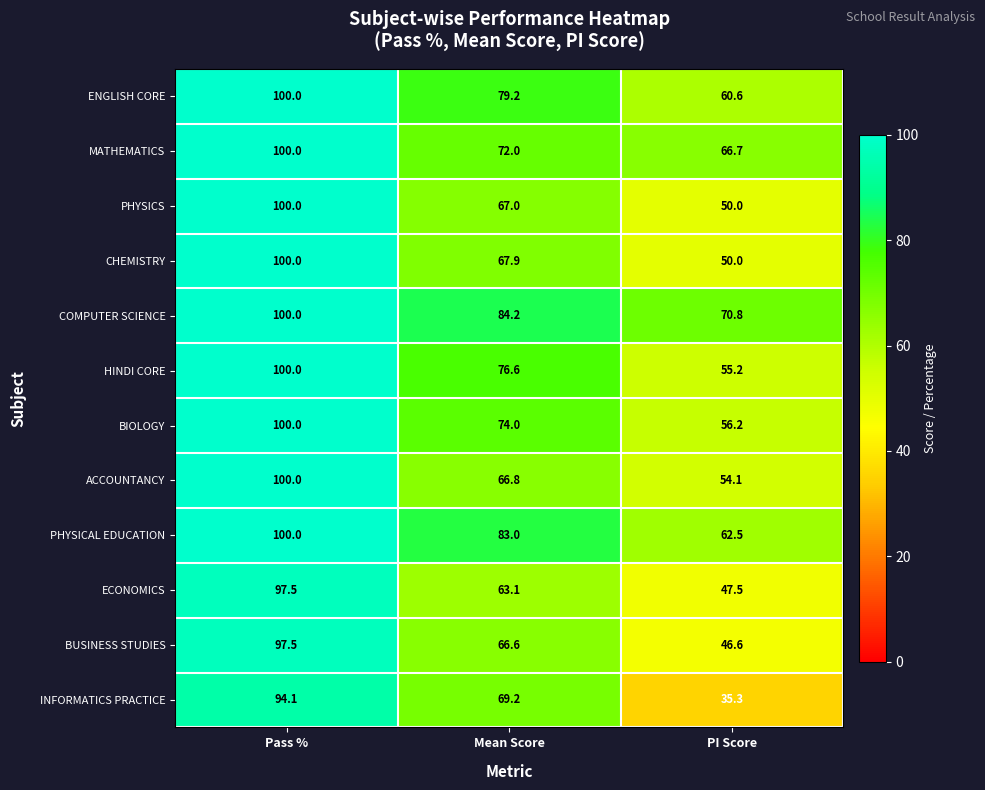

What is the greatest value displayed?

100.0